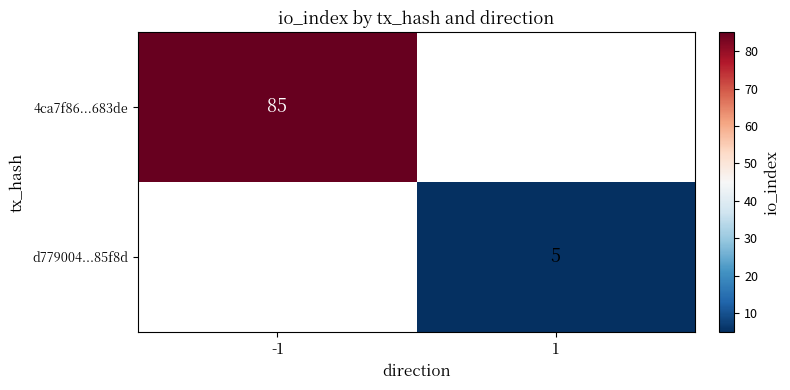

Is the value of d779004...85f8d at 1 greater than the value of 4ca7f86...683de at -1?

No